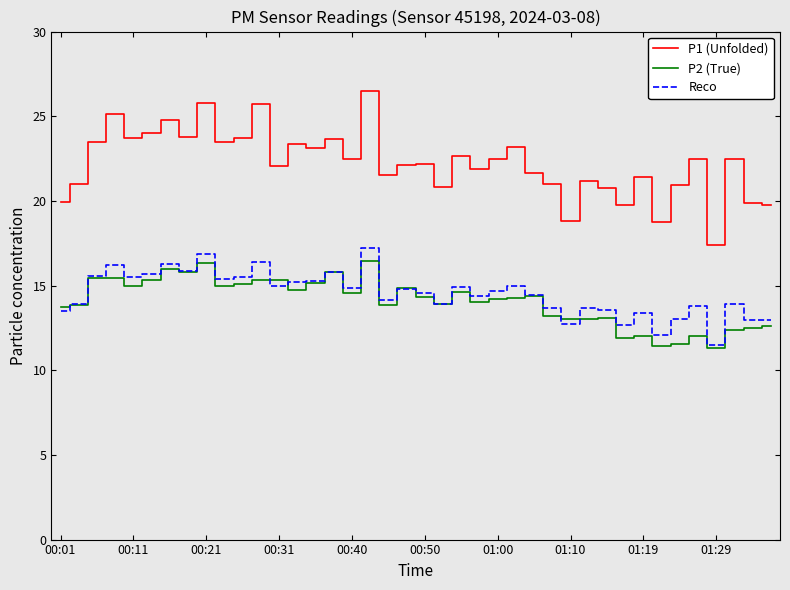

Which series has the widest spread of values?

P1 (Unfolded)